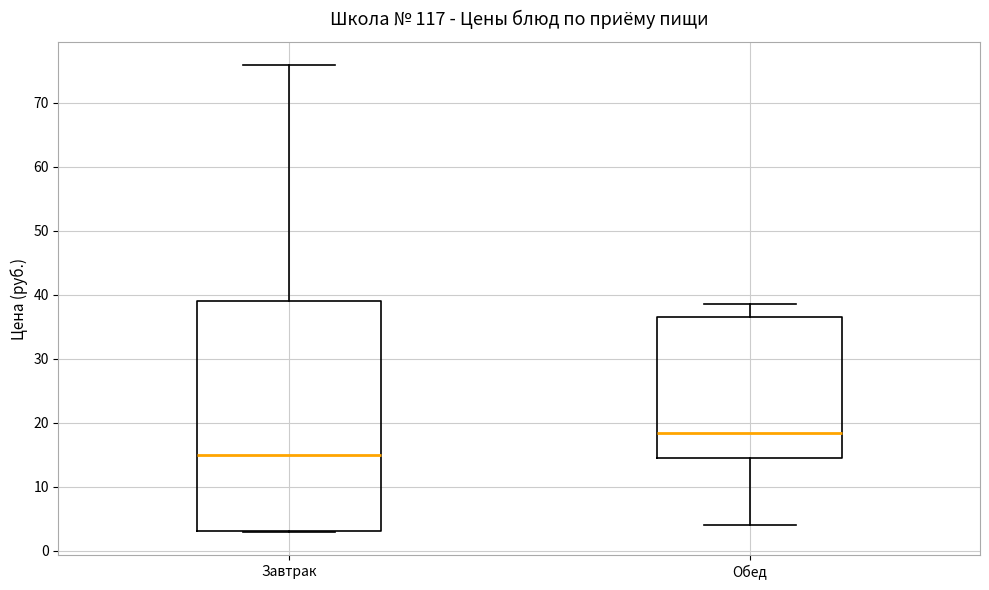

Where does the upper whisker of the box for Обед end on the y-axis? The values are not printed on the chart, so give them approximately, as read against the axis.

39